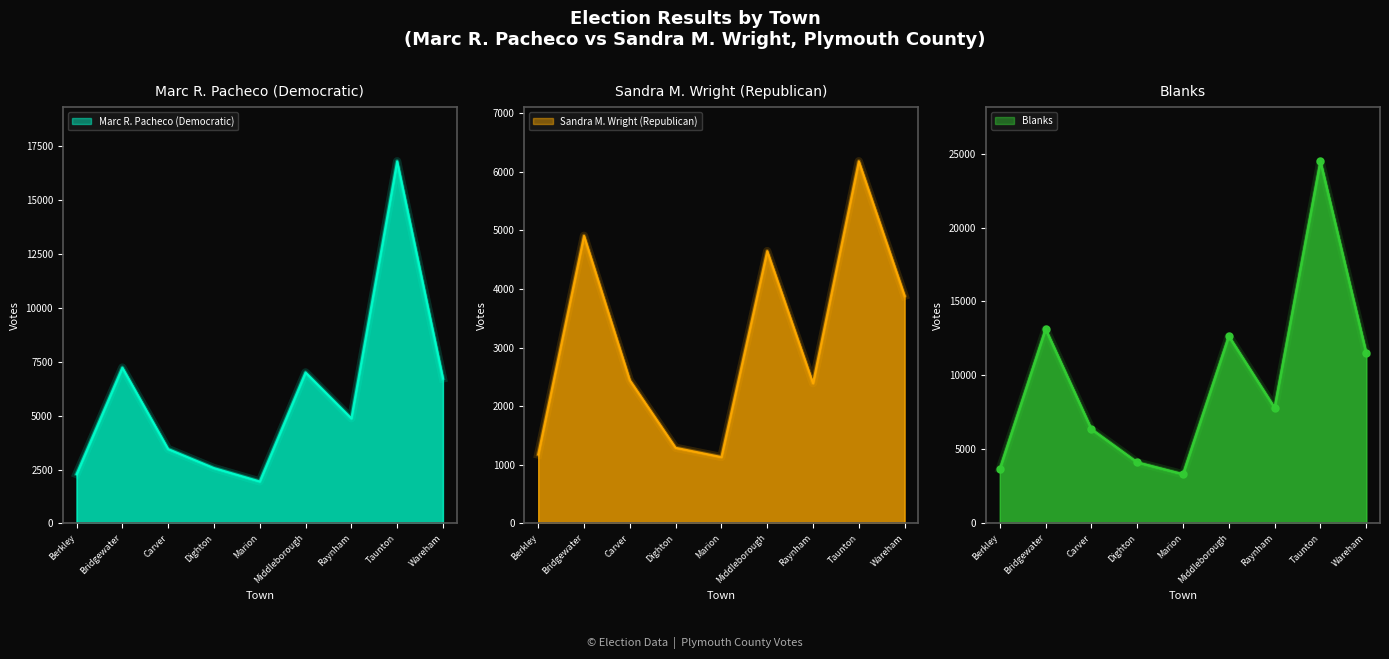

What is the sum of all Marc R. Pacheco (Democratic) values?

52915